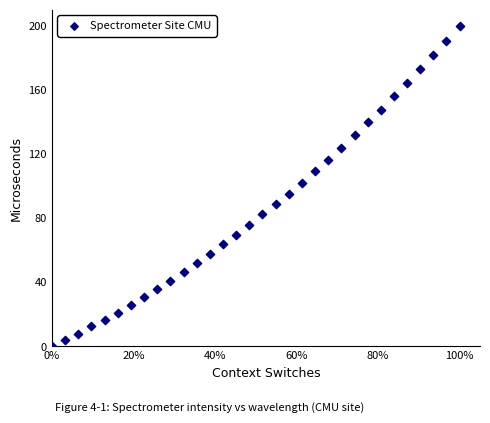

What is the range of Y values (max minus min)?

200.0